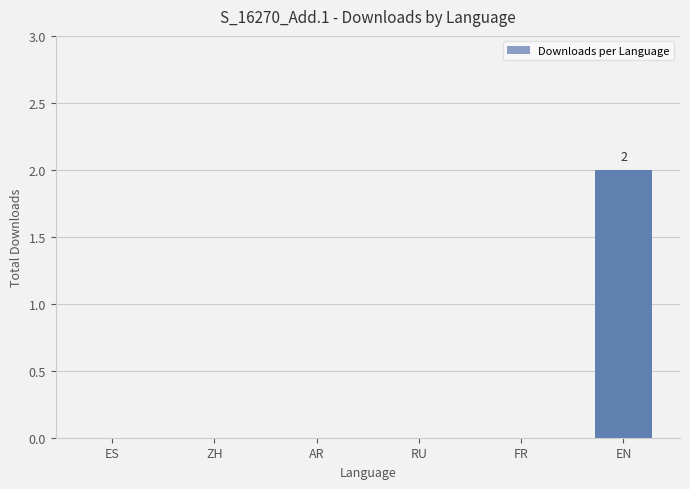

Reading right to left, transcribe all the data shown in this chart.

2	0	0	0	0	0